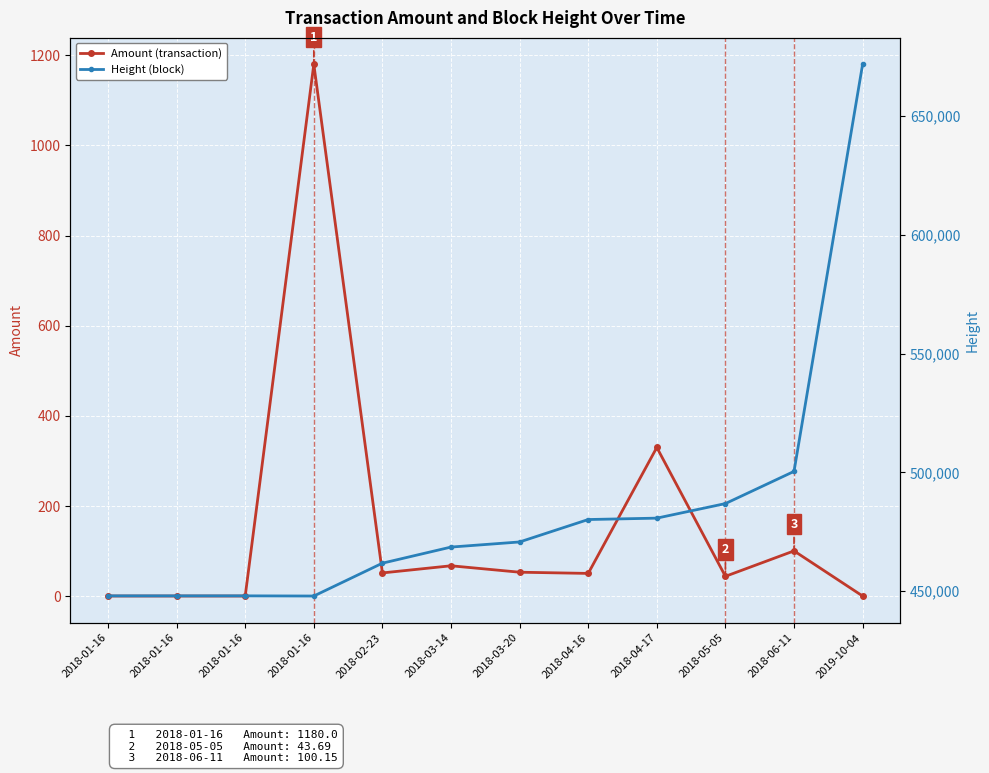

What is the maximum value for Amount (transaction)?

1180.0